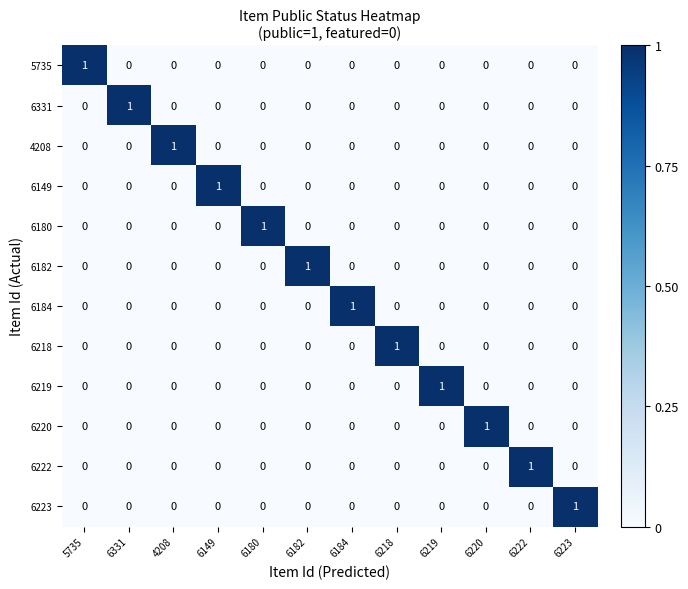

How many data points does each series have?

12